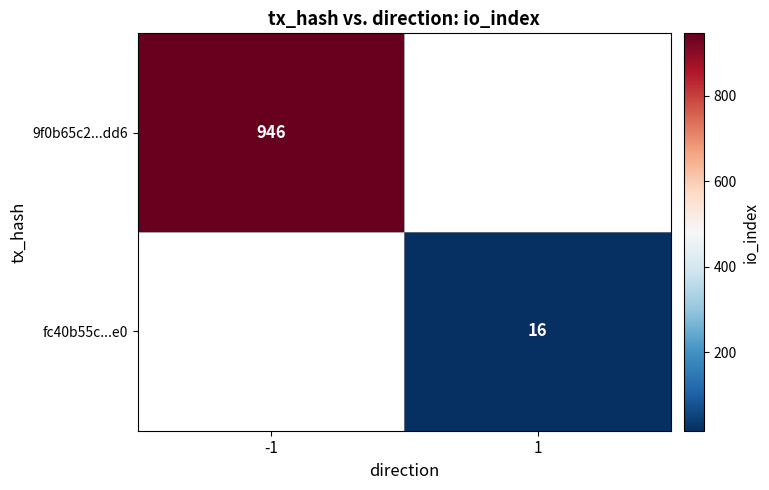

True or false: fc40b55c...e0 has a value of 9 at 1.

False